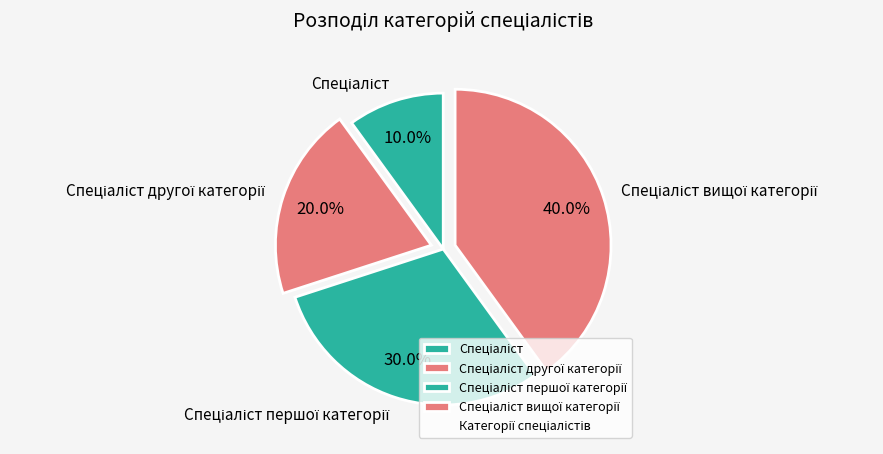

Is there a majority slice in this chart?

No